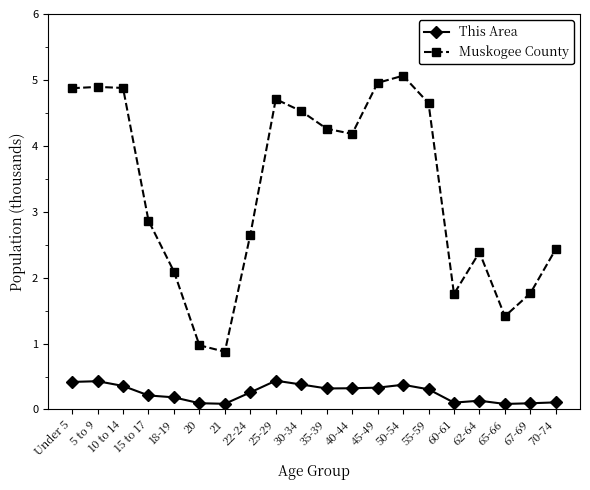

What is the difference between the highest and lowest values at 25-29?

4.3